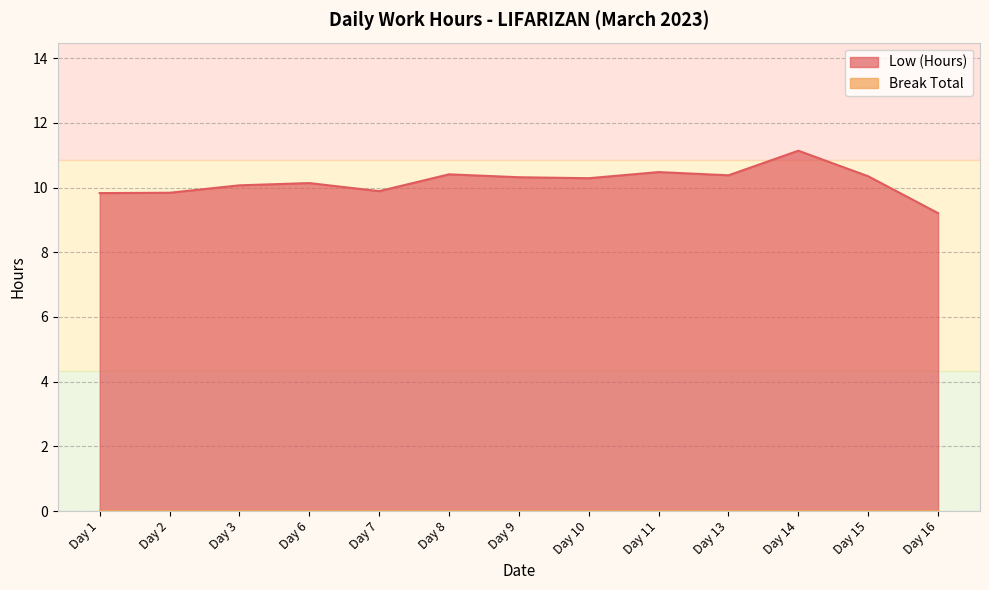

What is the sum of the values at Day 13 and Day 11?

20.9